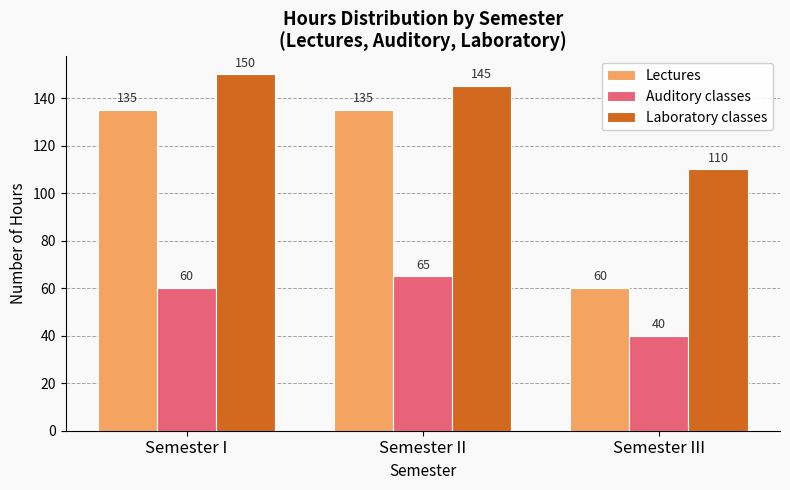

At Semester III, list the series in order from largest to smallest.

Laboratory classes, Lectures, Auditory classes